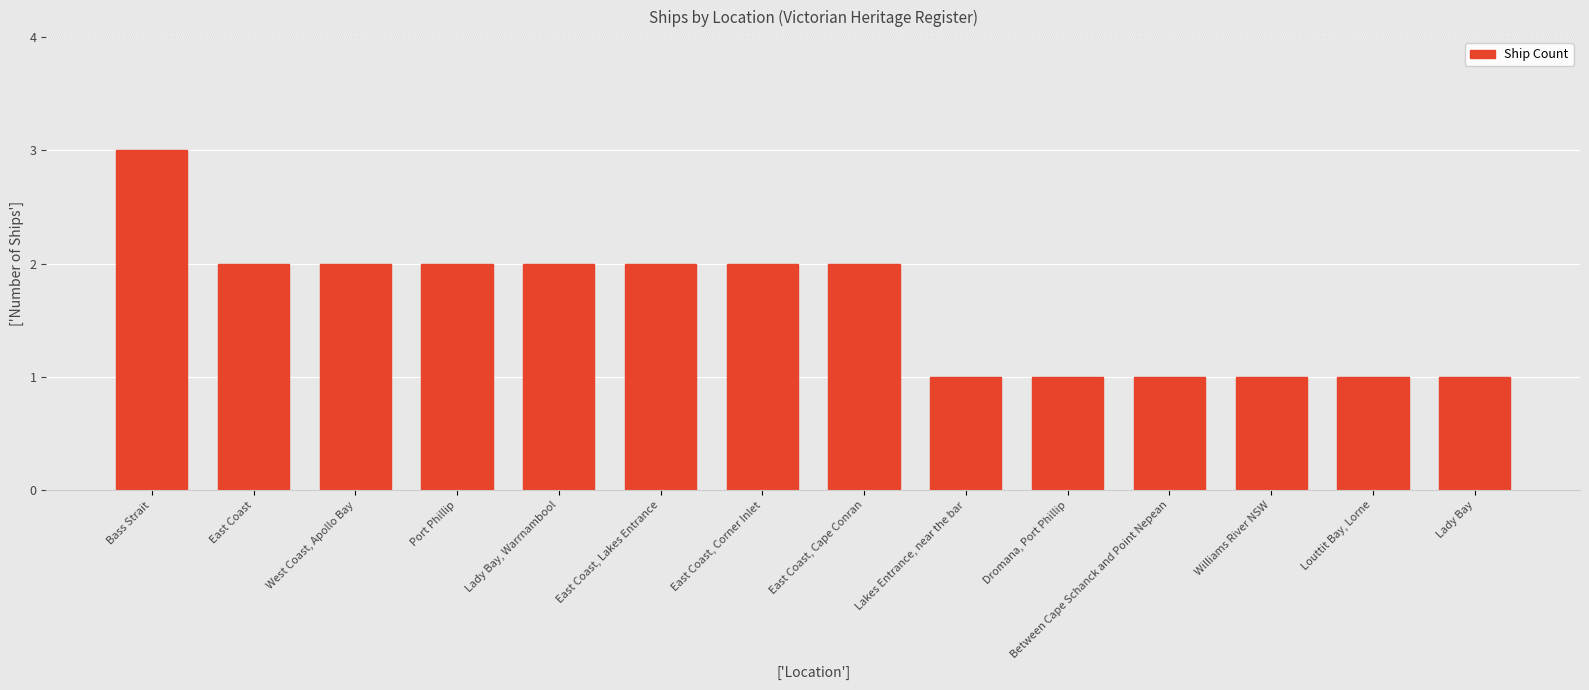

What is the difference between the maximum and minimum values?

2